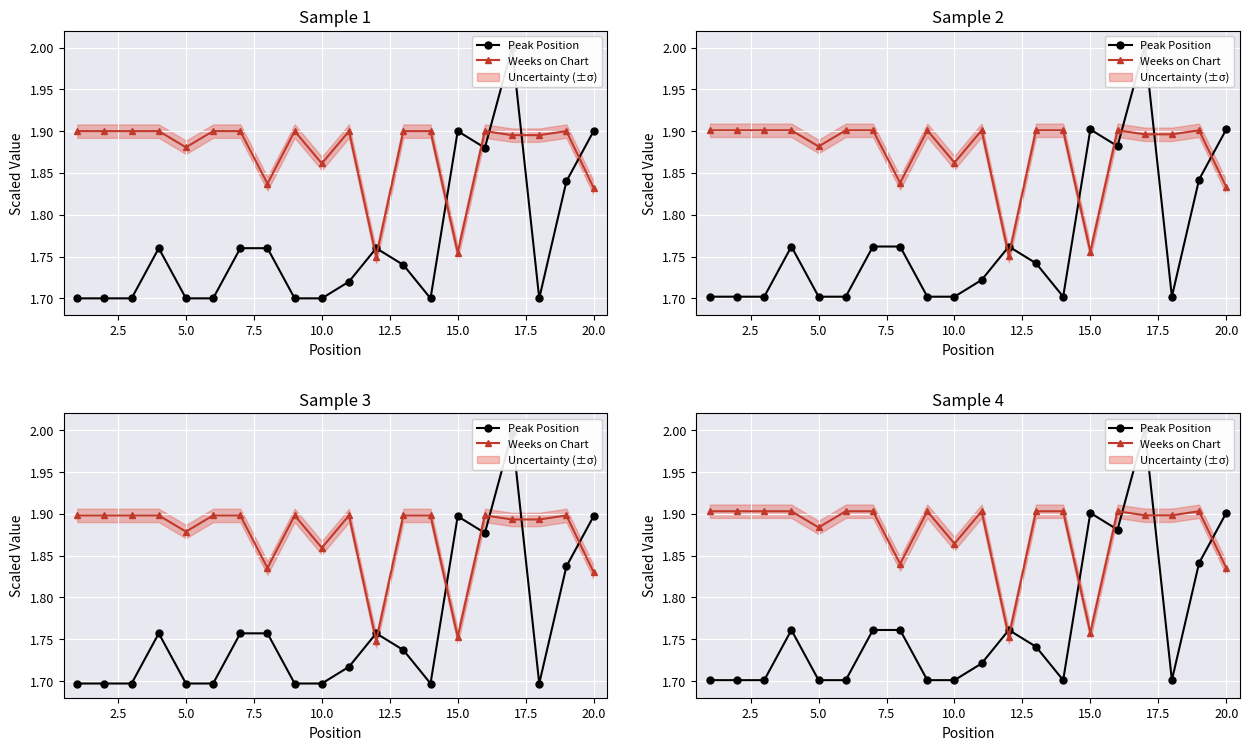

At how many categories does at least one series exceed 1?

20